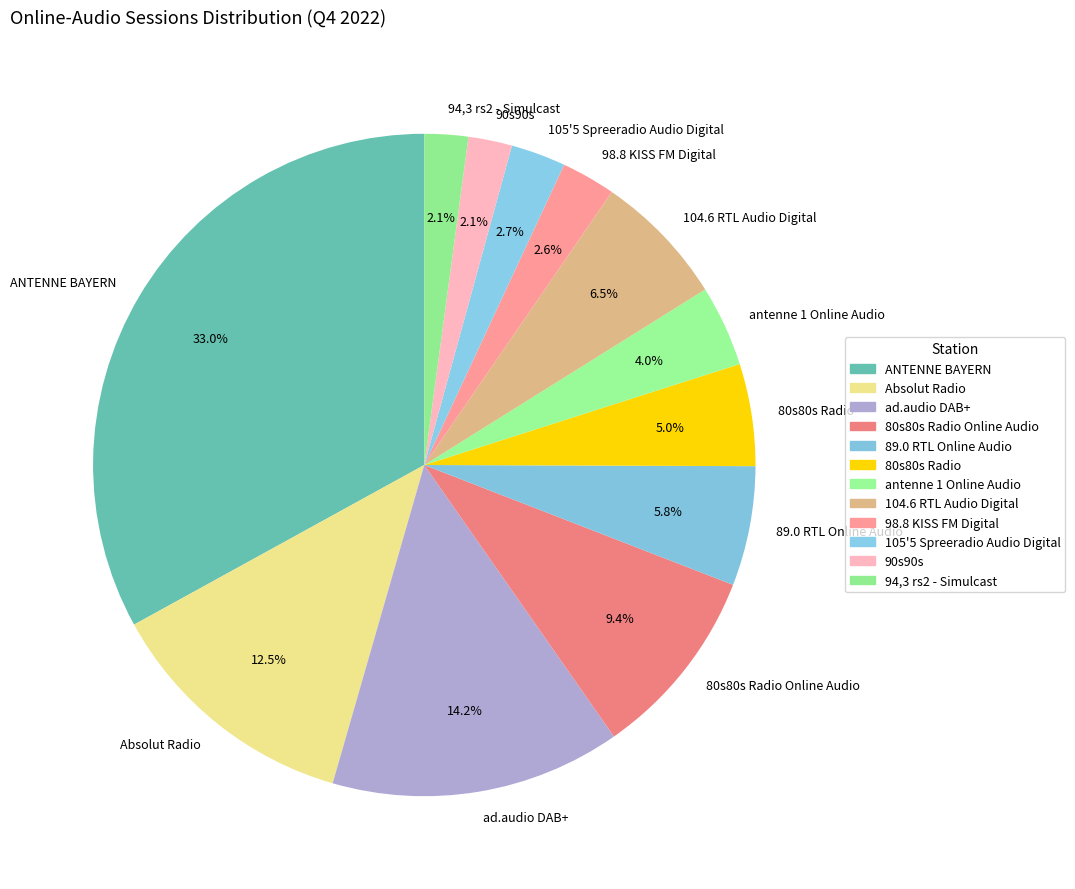

To the nearest percent, what is the average slice percentage?

8%